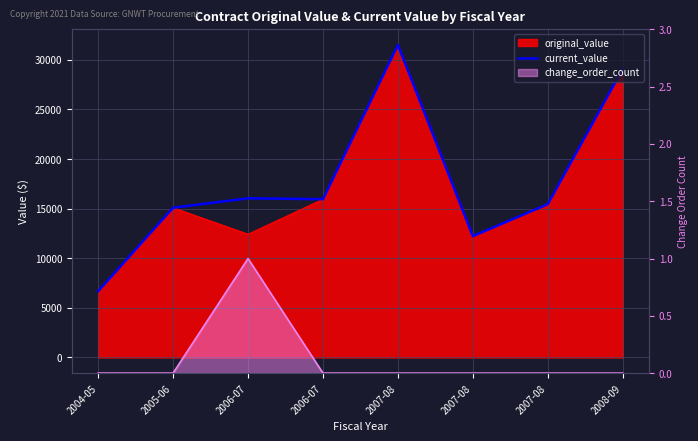

The value at 2007-08 is 12229.0. True or false?

True